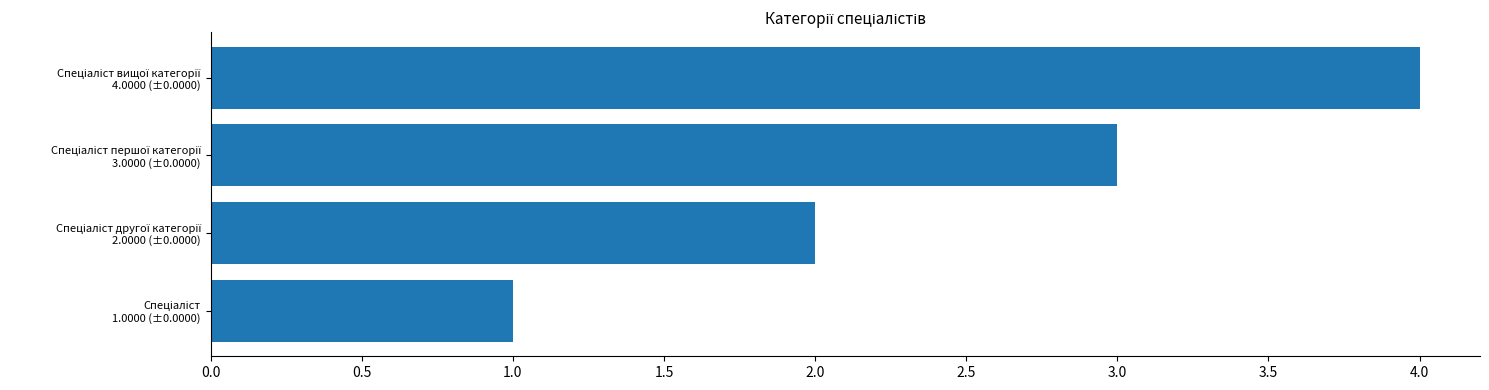

What is the difference between the maximum and minimum values?

3